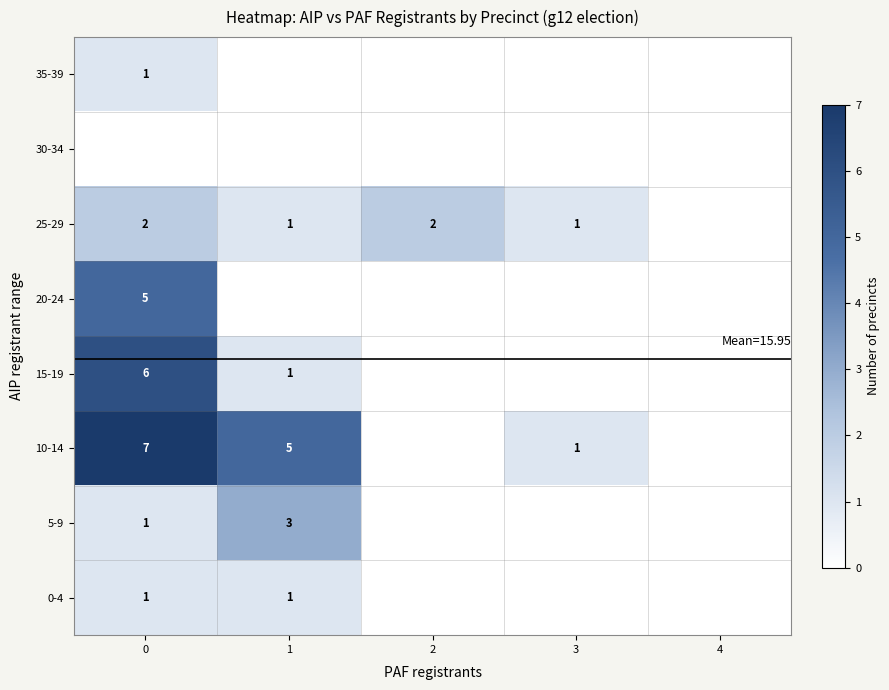

What is the difference between the maximum and minimum values in the row_4 series?

5